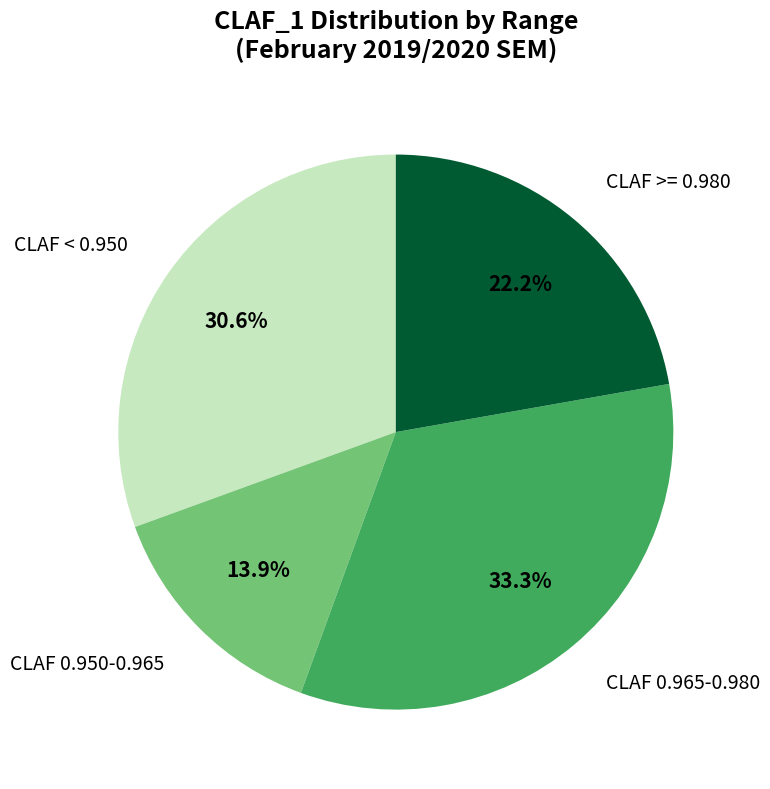

What portion of the pie excludes CLAF >= 0.980?

77.8%